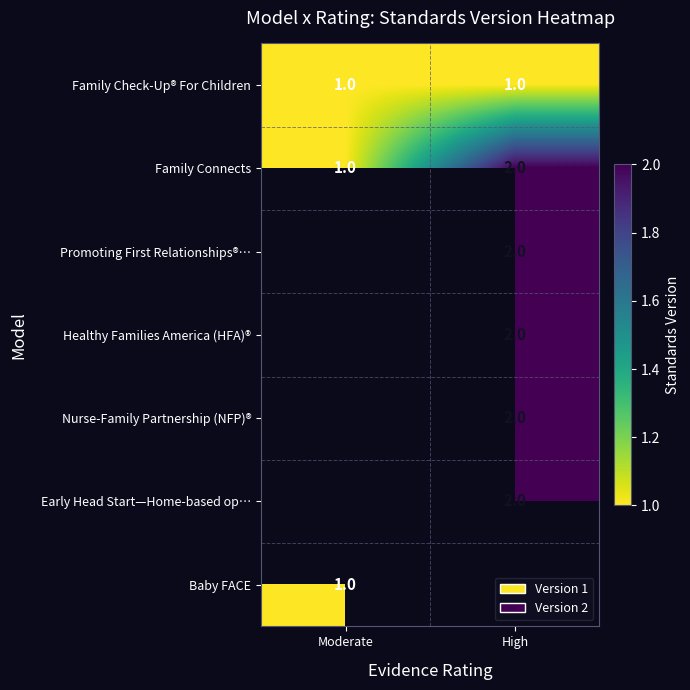

At which label does Family Connects reach its peak?

High